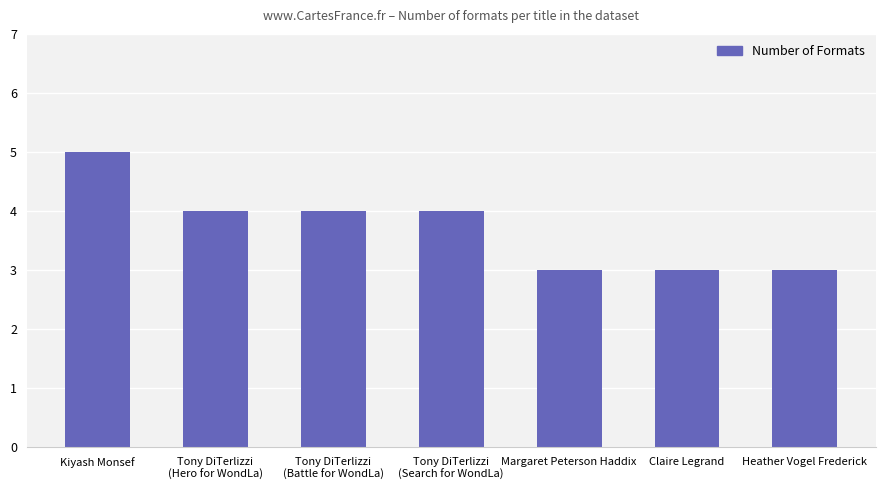

What is the label of the 7th bar from the left?

Heather Vogel Frederick